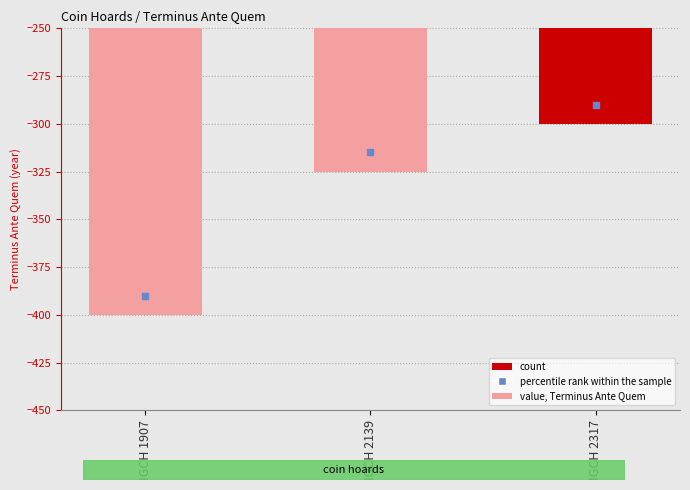

Which has a higher value, IGCH 1907 or IGCH 2139?

IGCH 2139